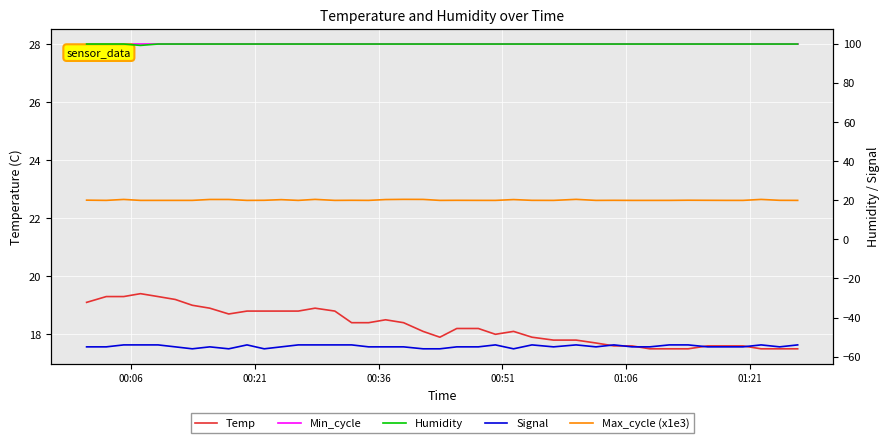

True or false: Min_cycle and Humidity intersect in this chart.

False